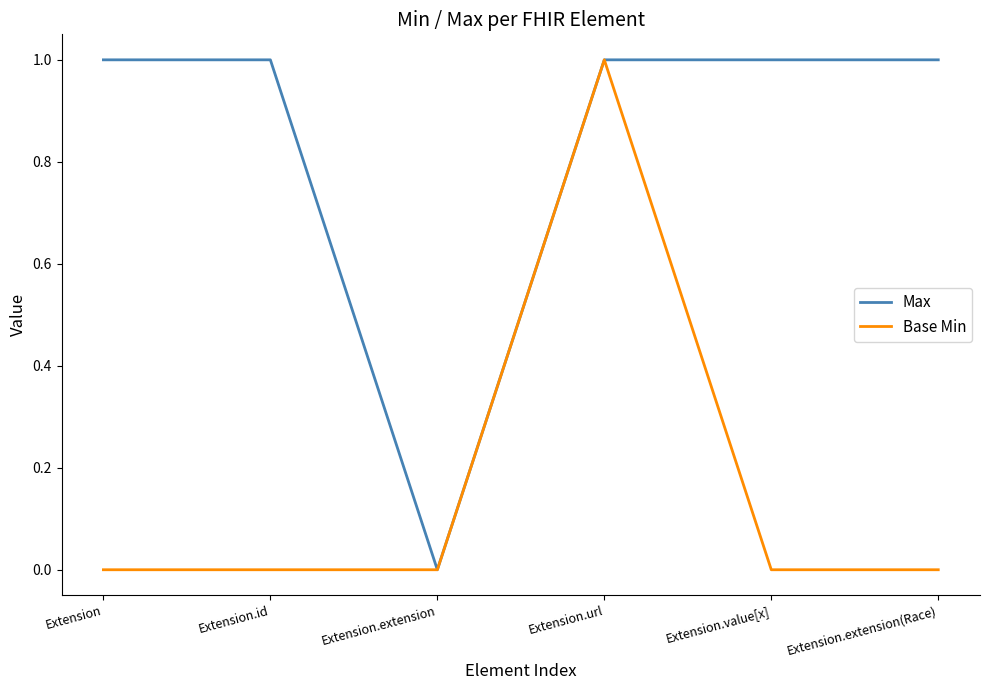

What position from the left is Extension.extension(Race)?

6